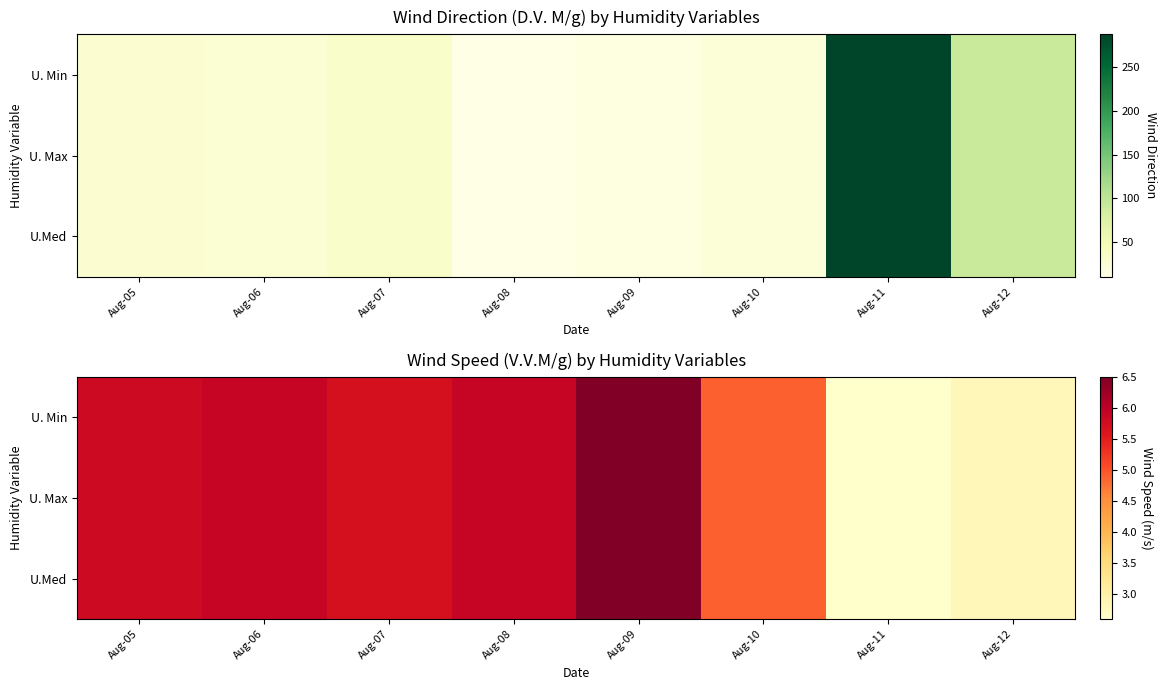

What is the total value across all series at Aug-07?

17.1